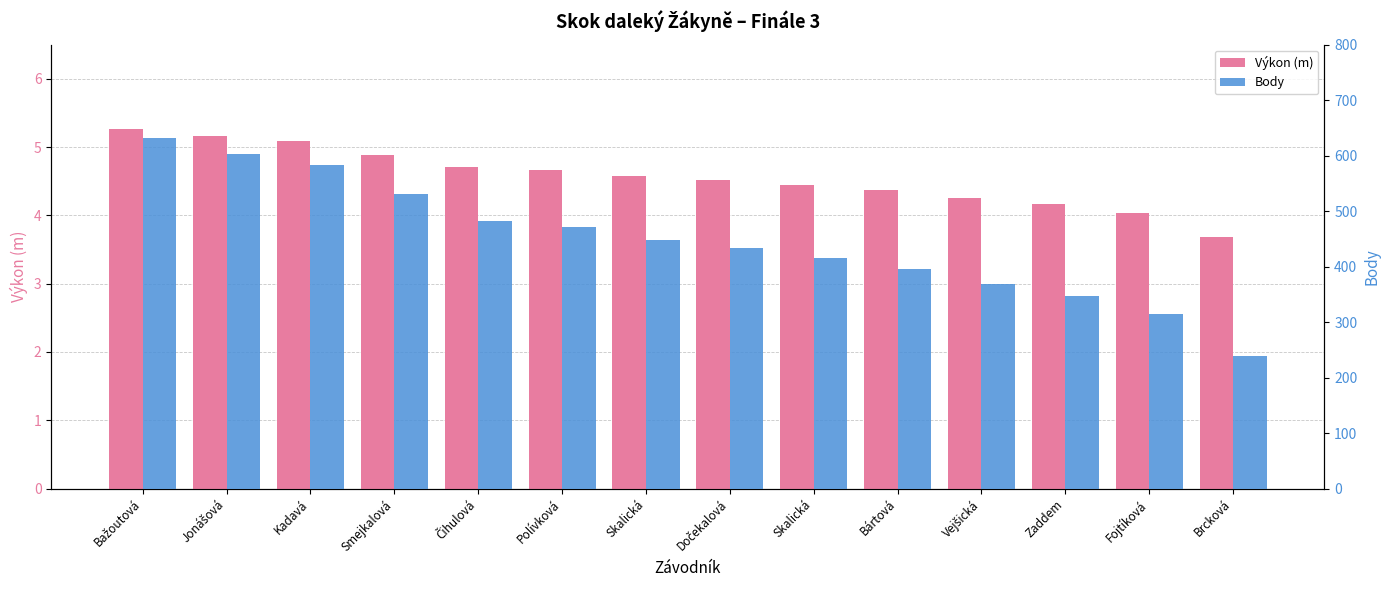

What is the sum of the Výkon (m) values at Čihulová and Bažoutová?

10.0